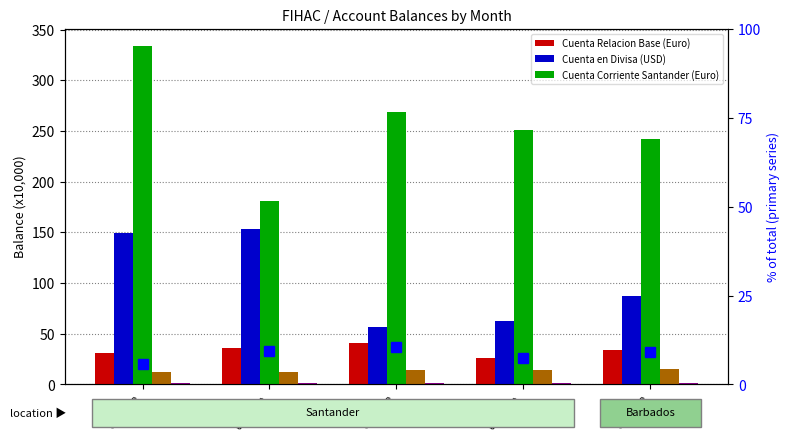

What is the average value of the Everyday Banking (BBD) series?

1.2